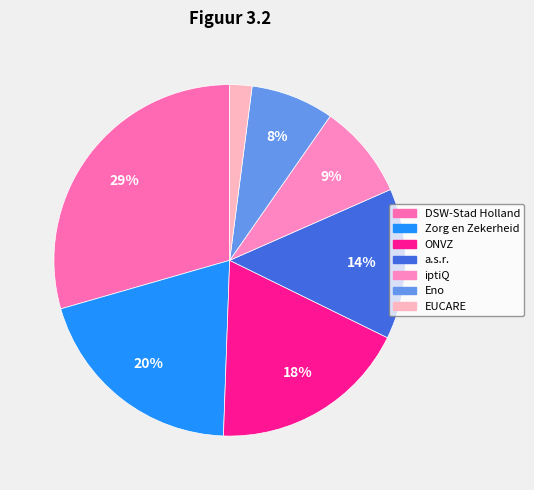

Is it true that iptiQ is 9% of the pie?

True